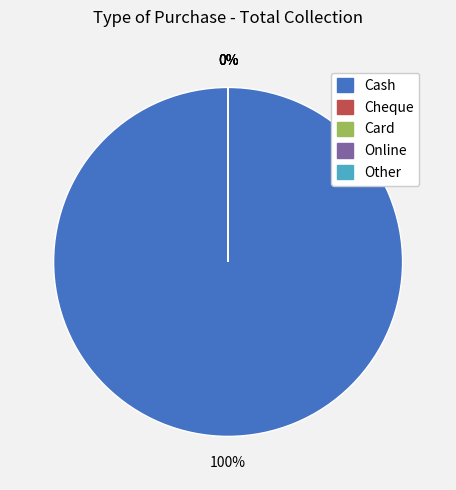

True or false: Cheque accounts for 8% of the total.

False